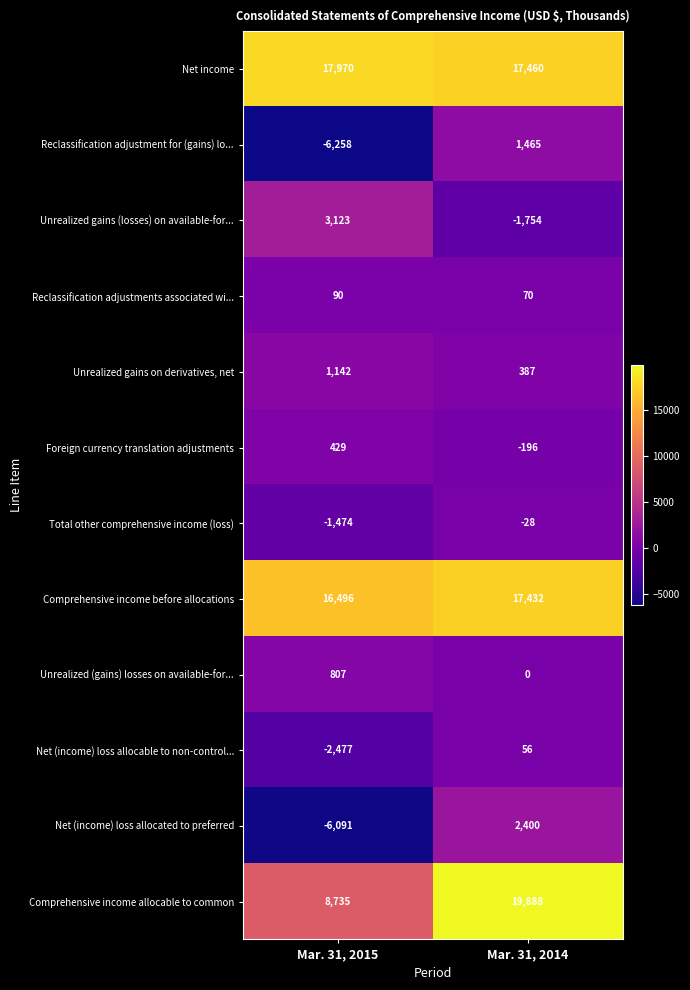

Which series has the largest range (max minus min)?

Comprehensive income allocable to common